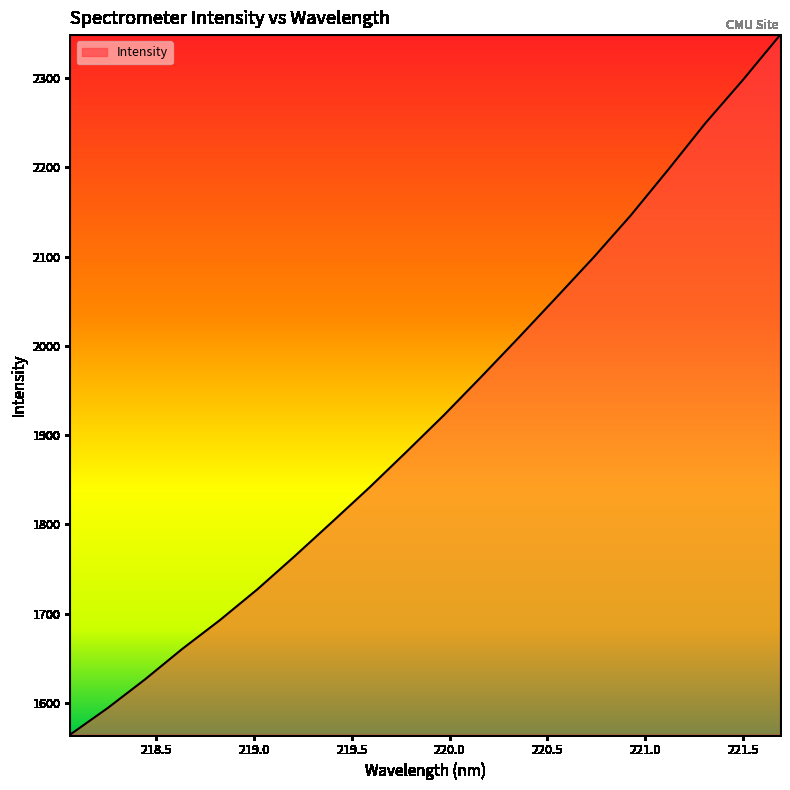

Does the chart have visible grid lines?

No